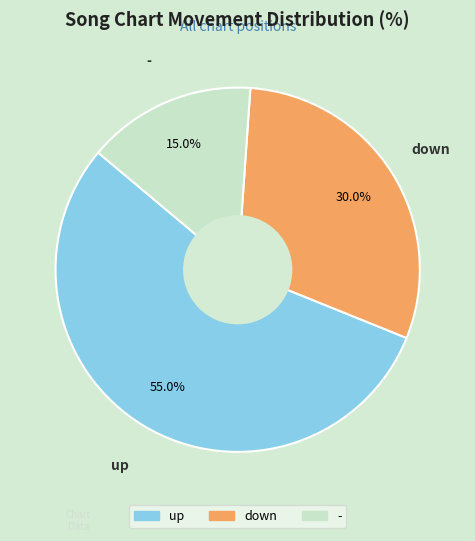

To the nearest percent, what percentage of the pie is -?

15%